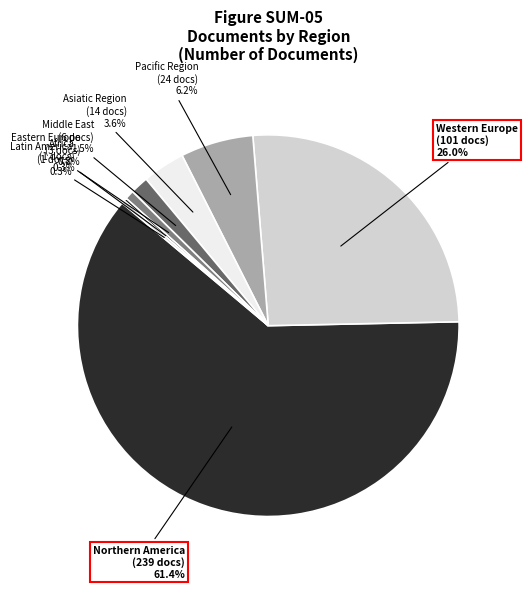

Which slice is the largest?

Northern America